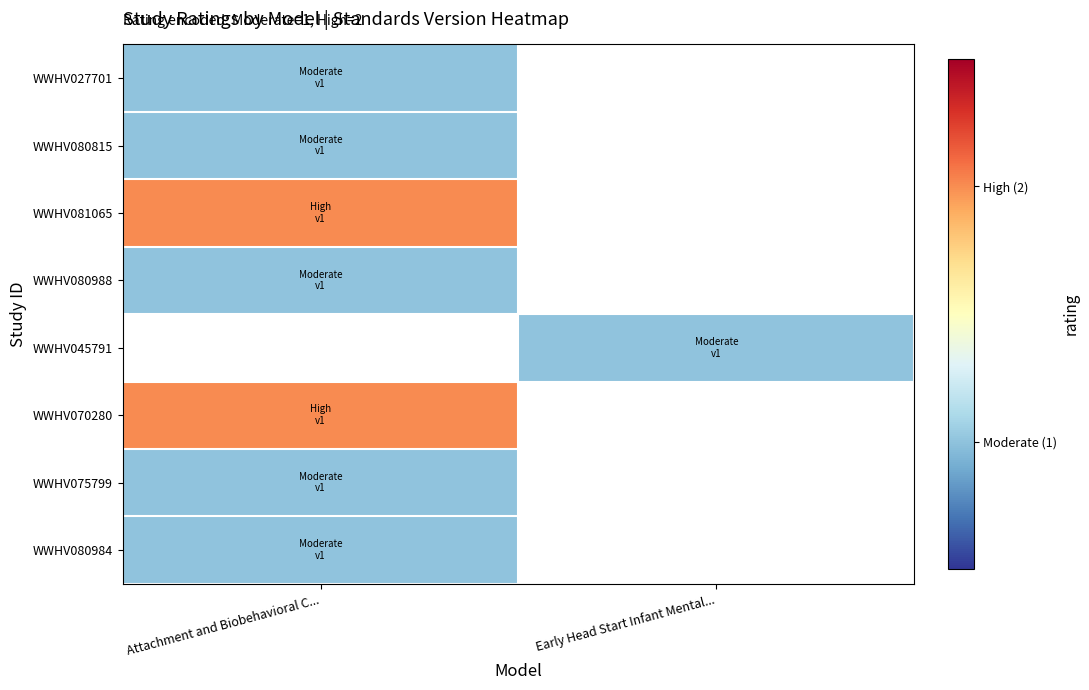

What value does the WWHV080984 series have at Attachment and Biobehavioral C...?

1.0